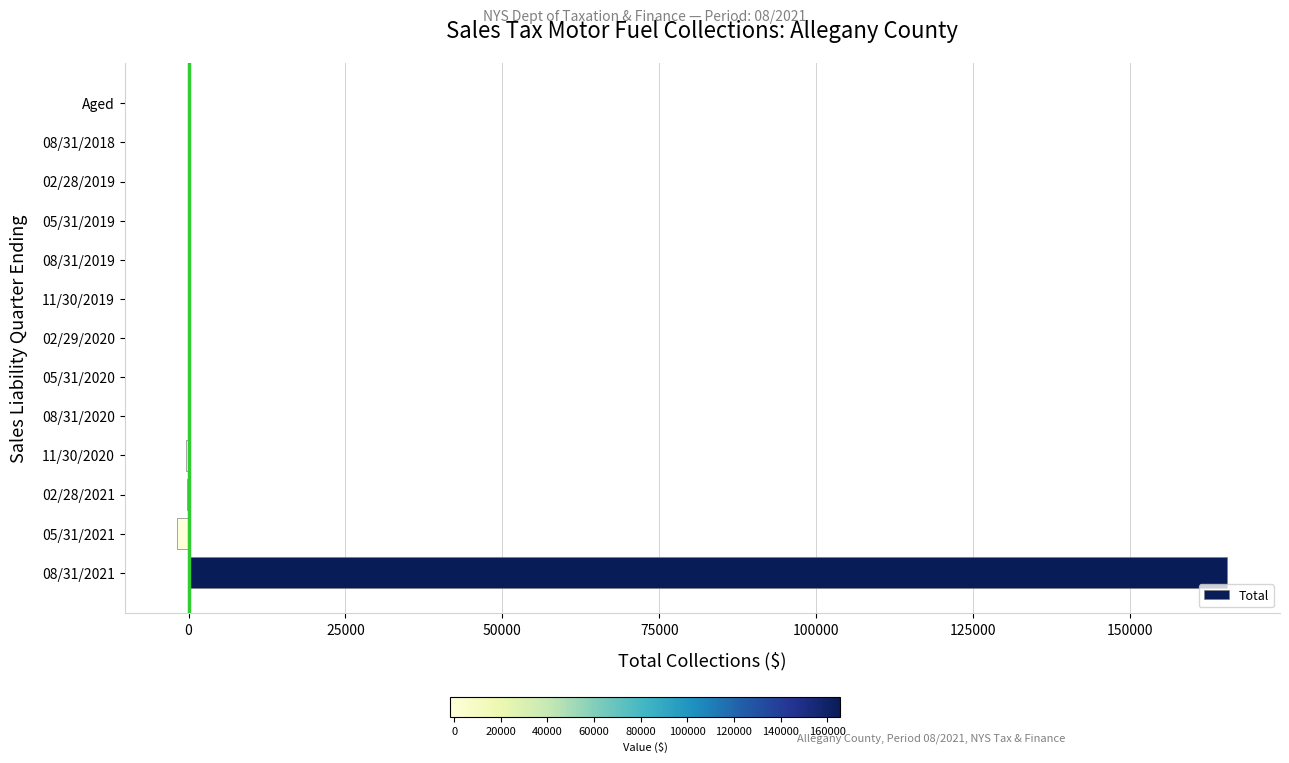

What is the greatest value displayed?

165527.4